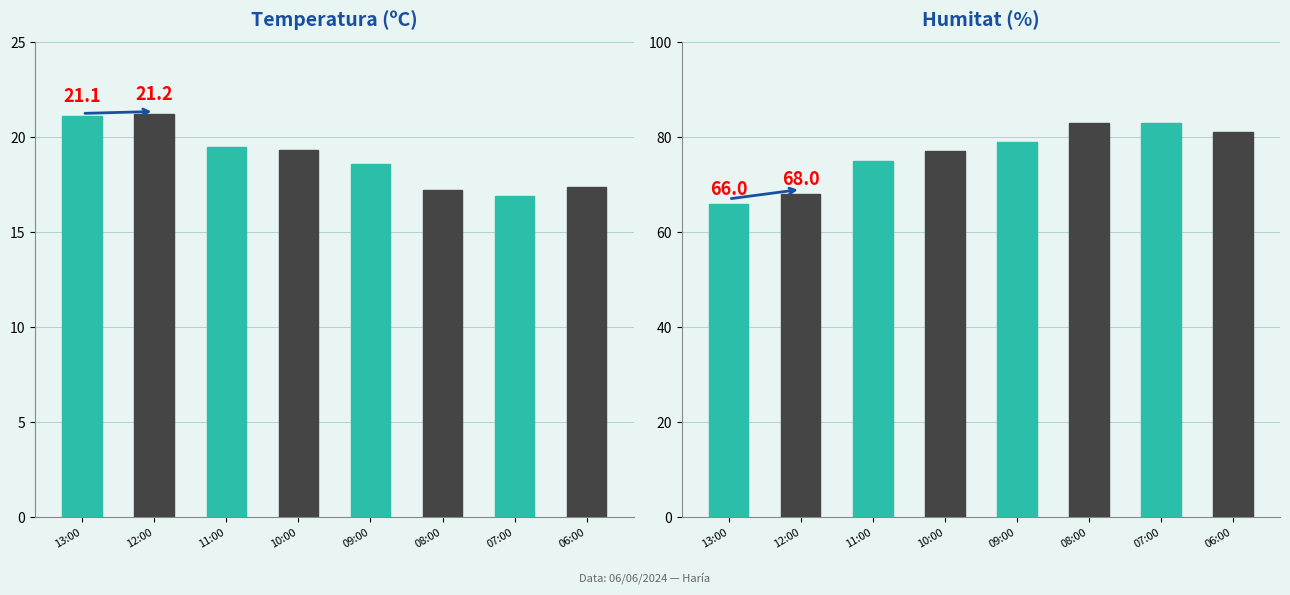

True or false: the data shows 27.9 at 09:00.

False